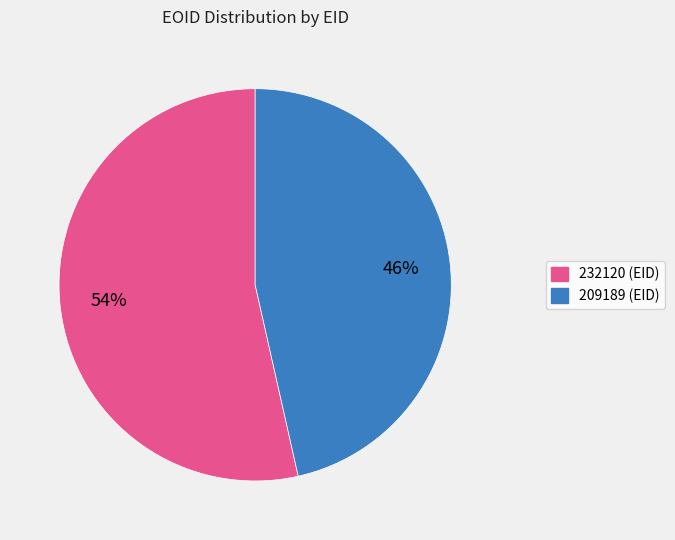

To the nearest percent, what is the combined percentage of 209189 and 232120?

100%